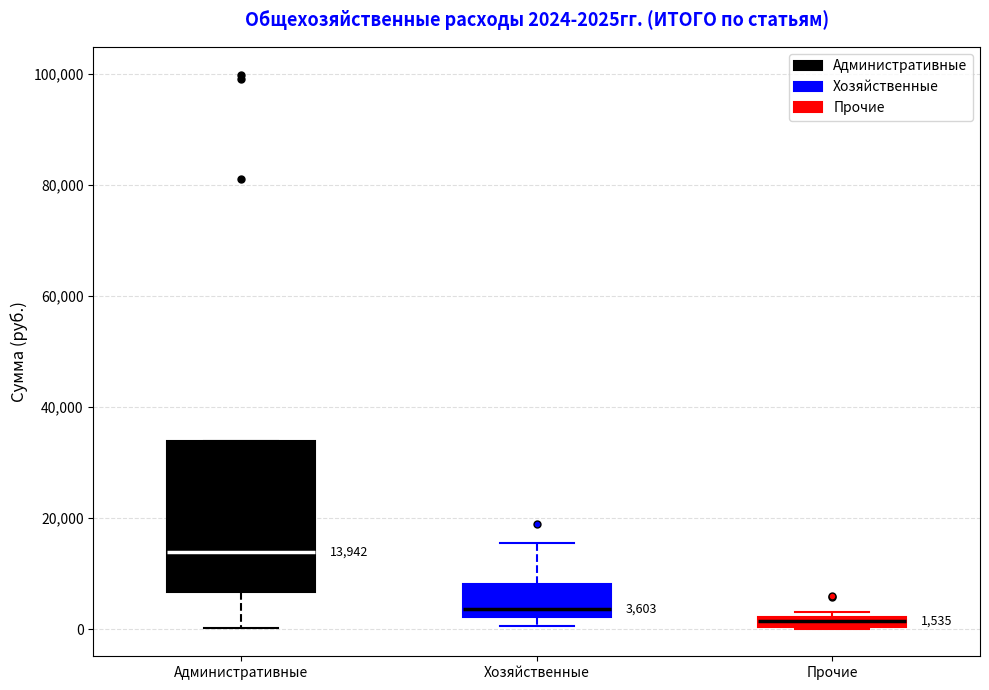

Which box's median line is the lowest?

Прочие